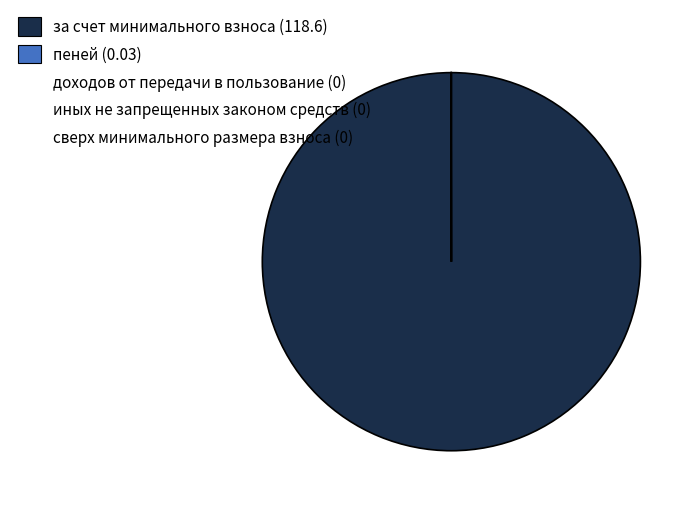

Does any single category account for the majority?

Yes